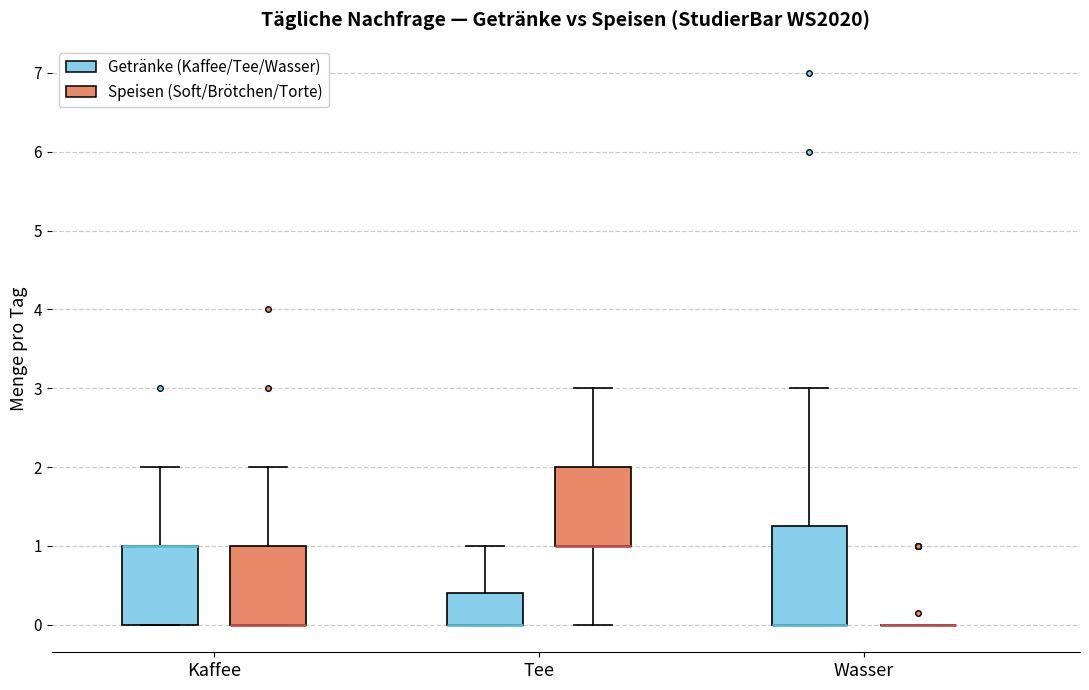

Reading left to right, read every box against the y-axis: the position of its median line, the range the box covers, and the ends of its whiskers. The values are not printed on the chart, so give them approximately, as read against the axis.

Kaffee (Getränke (Kaffee/Tee/Wasser)): median 1.0 (drawn on the box's upper edge), box 0.0 to 1.0, whiskers 0.0 to 2.0
Kaffee (Speisen (Soft/Brötchen/Torte)): median 0.0 (drawn on the box's lower edge), box 0.0 to 1.0, whiskers 0.0 to 2.0
Tee (Getränke (Kaffee/Tee/Wasser)): median 0.0 (drawn on the box's lower edge), box 0.0 to 0.4, whiskers 0.0 to 1.0
Tee (Speisen (Soft/Brötchen/Torte)): median 1.0 (drawn on the box's lower edge), box 1.0 to 2.0, whiskers 0.0 to 3.0
Wasser (Getränke (Kaffee/Tee/Wasser)): median 0.0 (drawn on the box's lower edge), box 0.0 to 1.3, whiskers 0.0 to 3.0
Wasser (Speisen (Soft/Brötchen/Torte)): box collapsed to a line at 0.0, whiskers 0.0 to 0.0